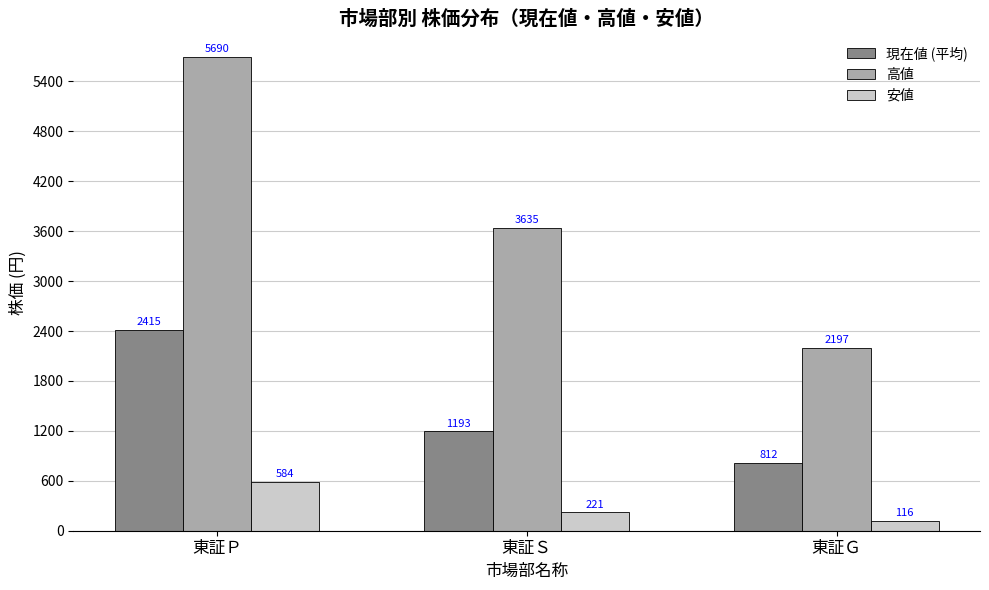

Reading left to right, extract all data points from this chart.

現在値 (平均): 2415	1193	812
高値: 5690	3635	2197
安値: 584	221	116